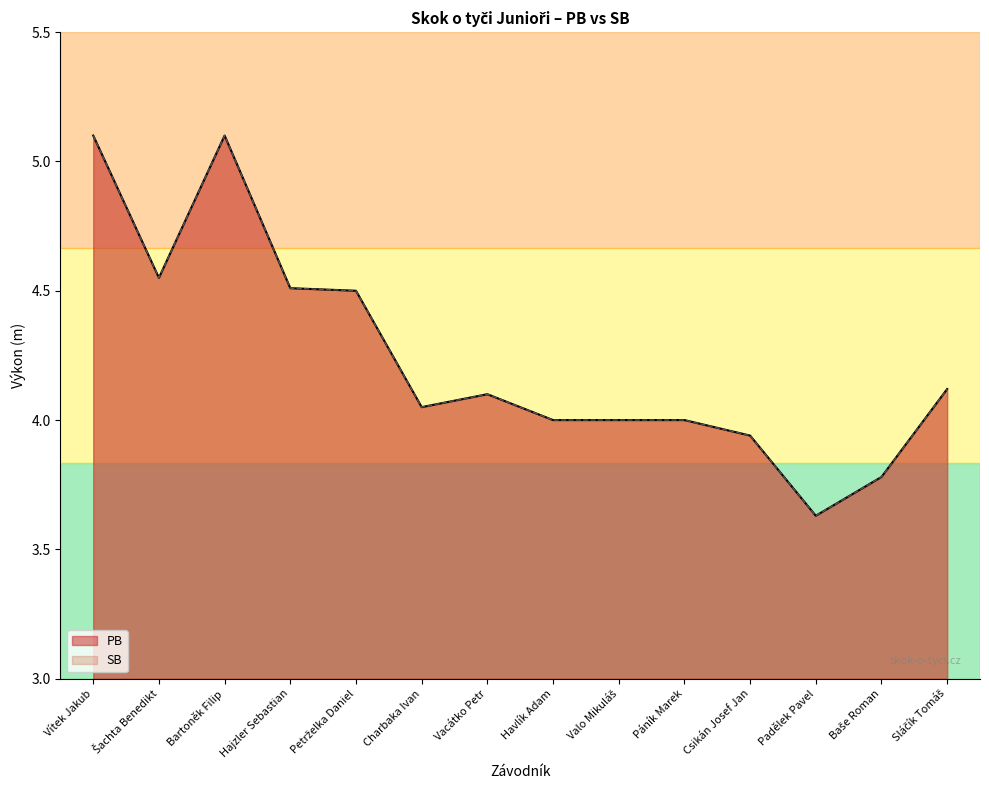

Is it true that SB equals 1.5 at Petrželka Daniel?

False